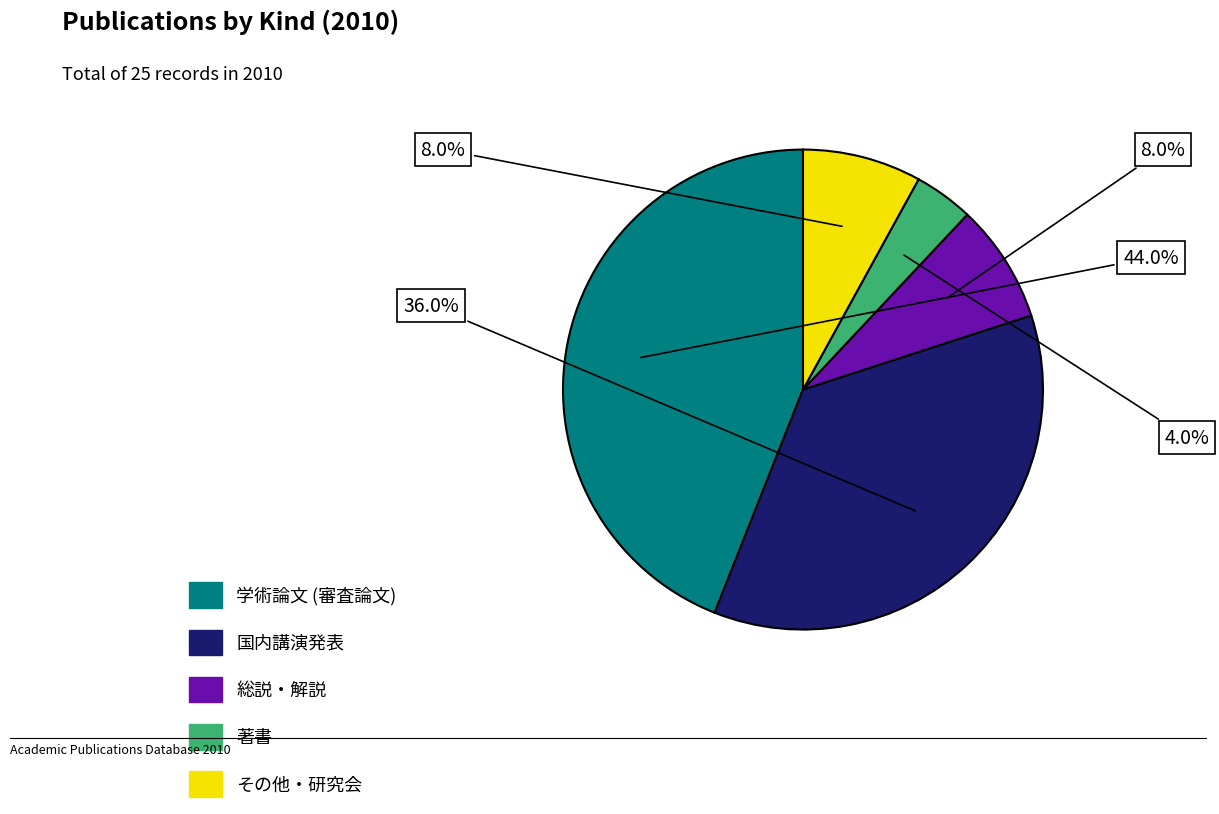

True or false: 著書 accounts for 4% of the total.

True